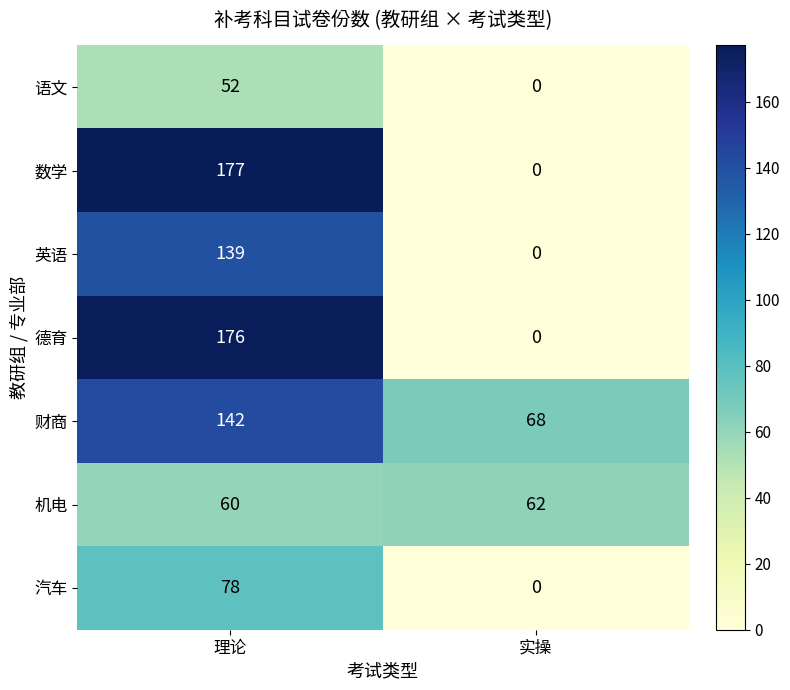

Which series has the largest total across all categories?

财商